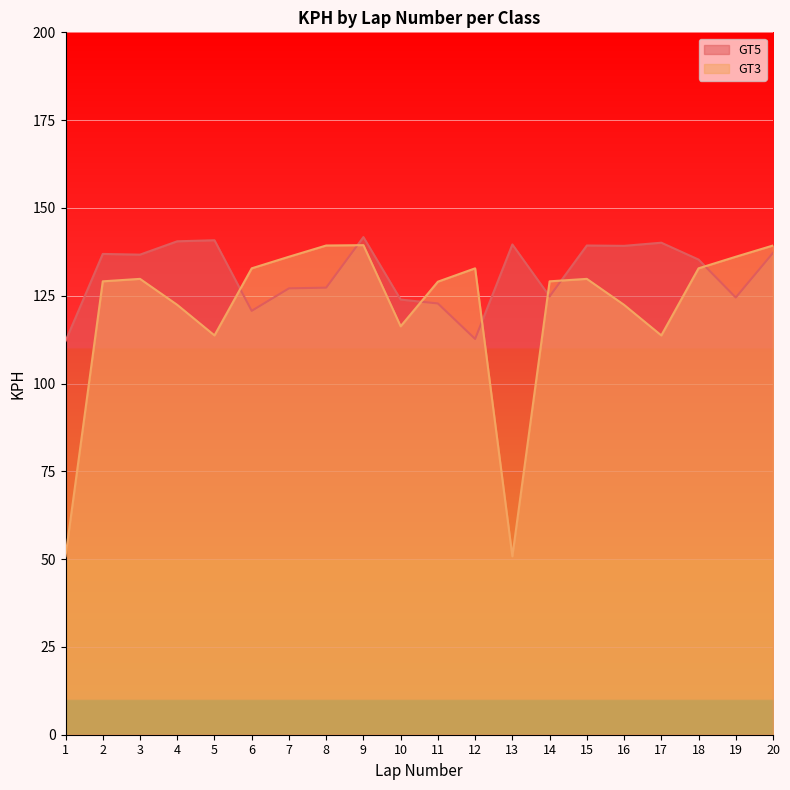

True or false: GT5 has a value of 127.3 at 8.

True